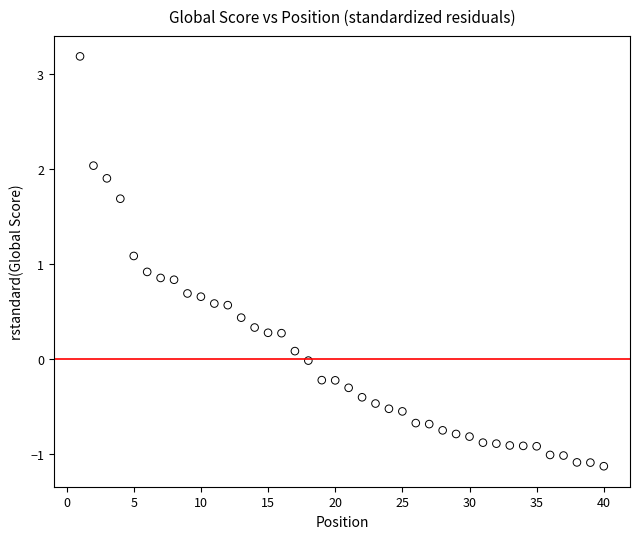

What is the range of X values (max minus min)?

39.0